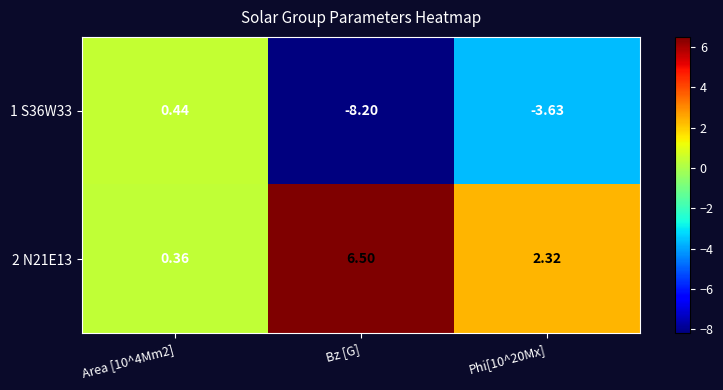

Which series has the largest range (max minus min)?

1 S36W33